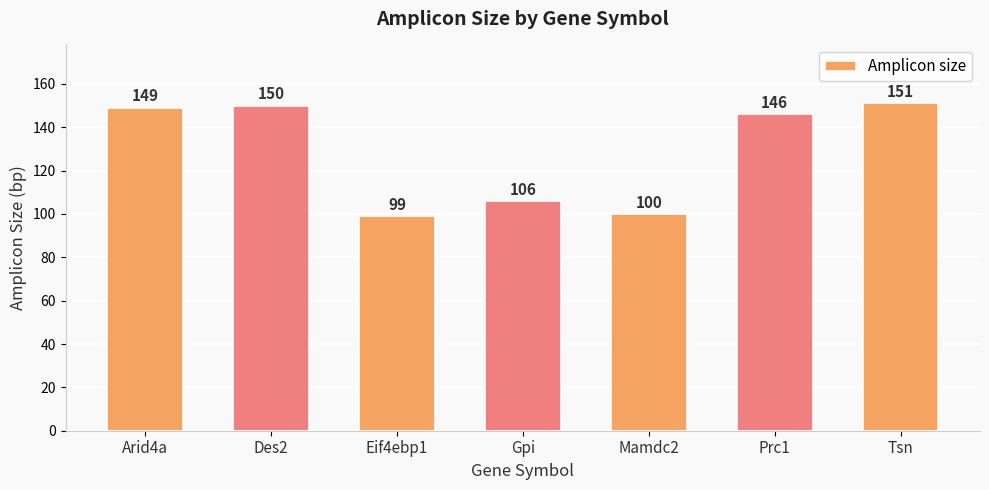

What is the label of the 6th bar from the left?

Prc1